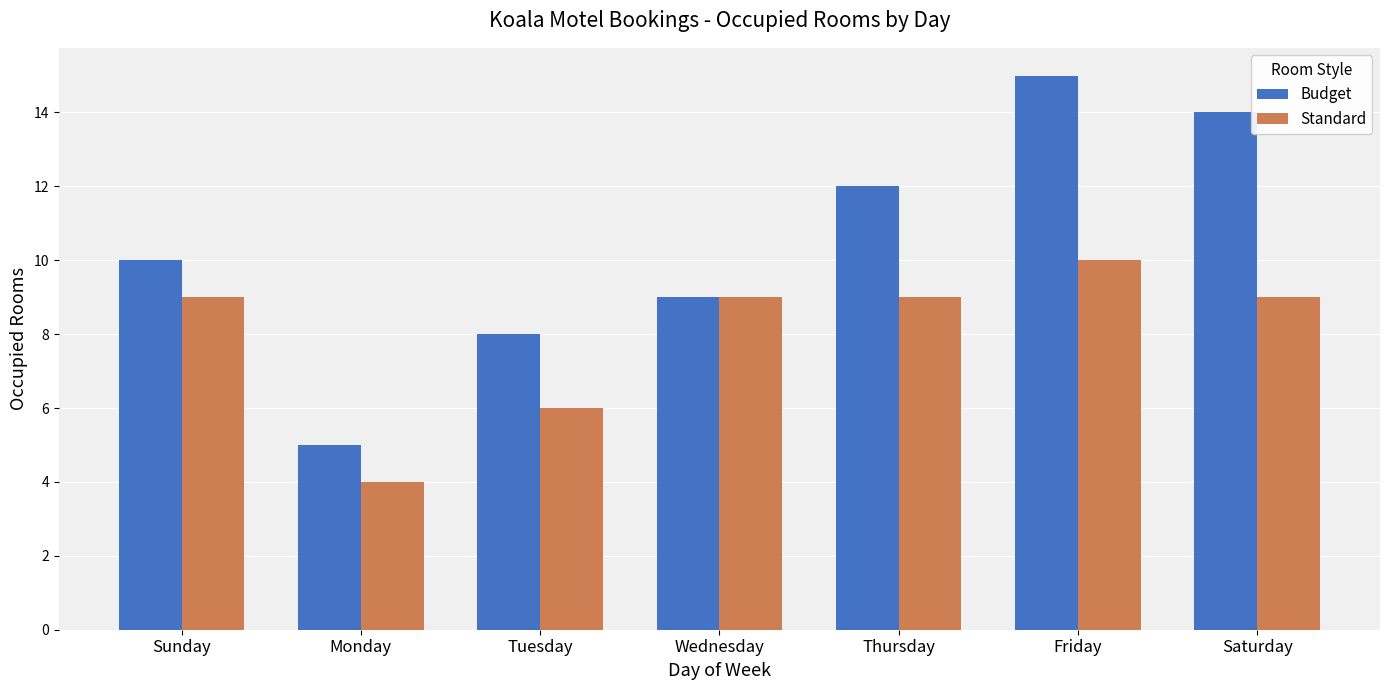

Rank the categories by Budget value from lowest to highest.

Monday, Tuesday, Wednesday, Sunday, Thursday, Saturday, Friday